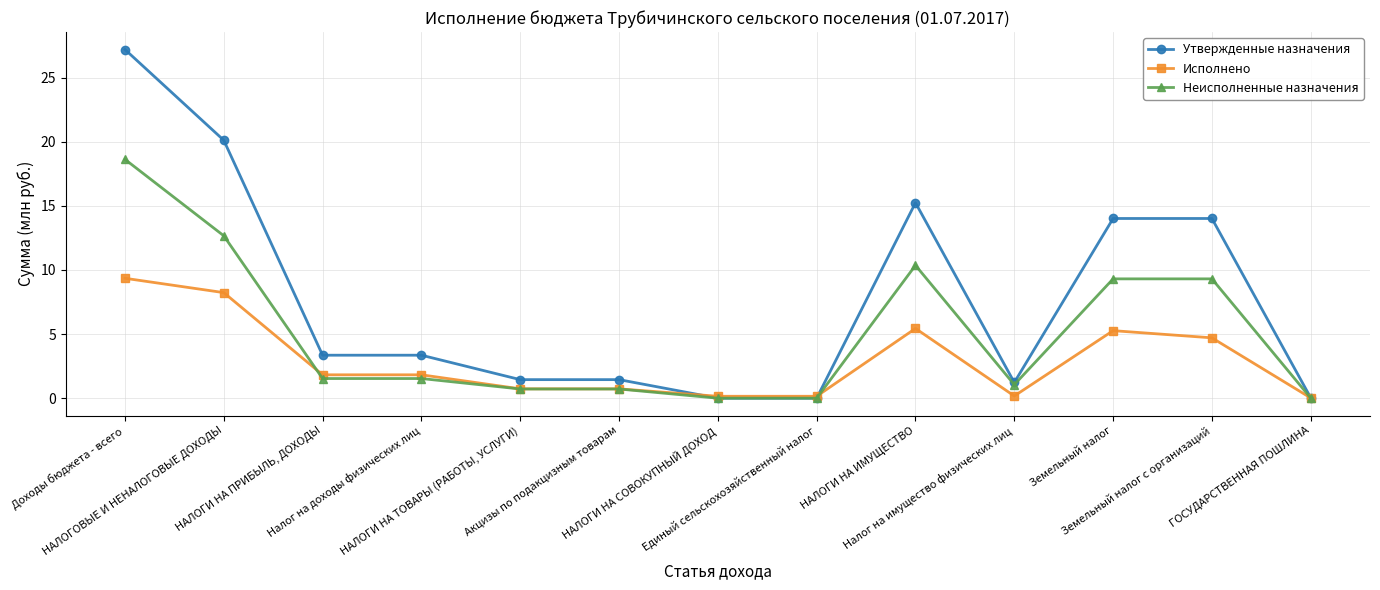

True or false: Исполнено has a value of 0.2 at НАЛОГИ НА СОВОКУПНЫЙ ДОХОД.

True